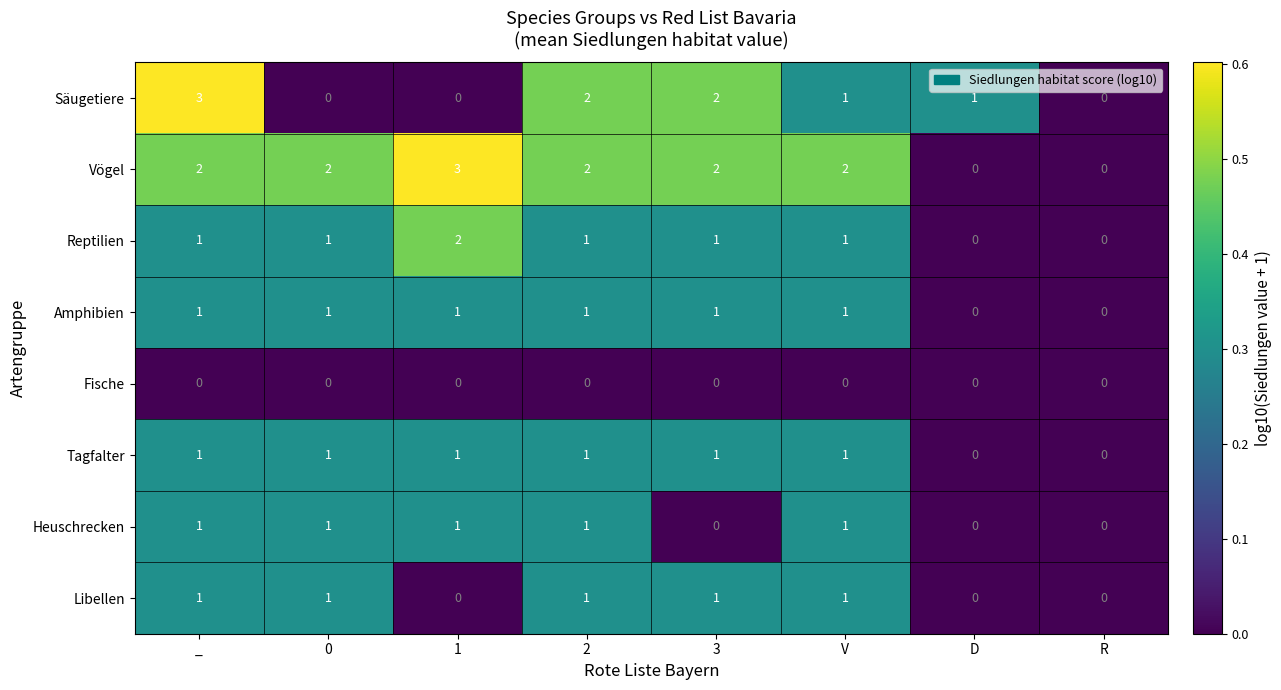

Is it true that Säugetiere equals 3 at 2?

False